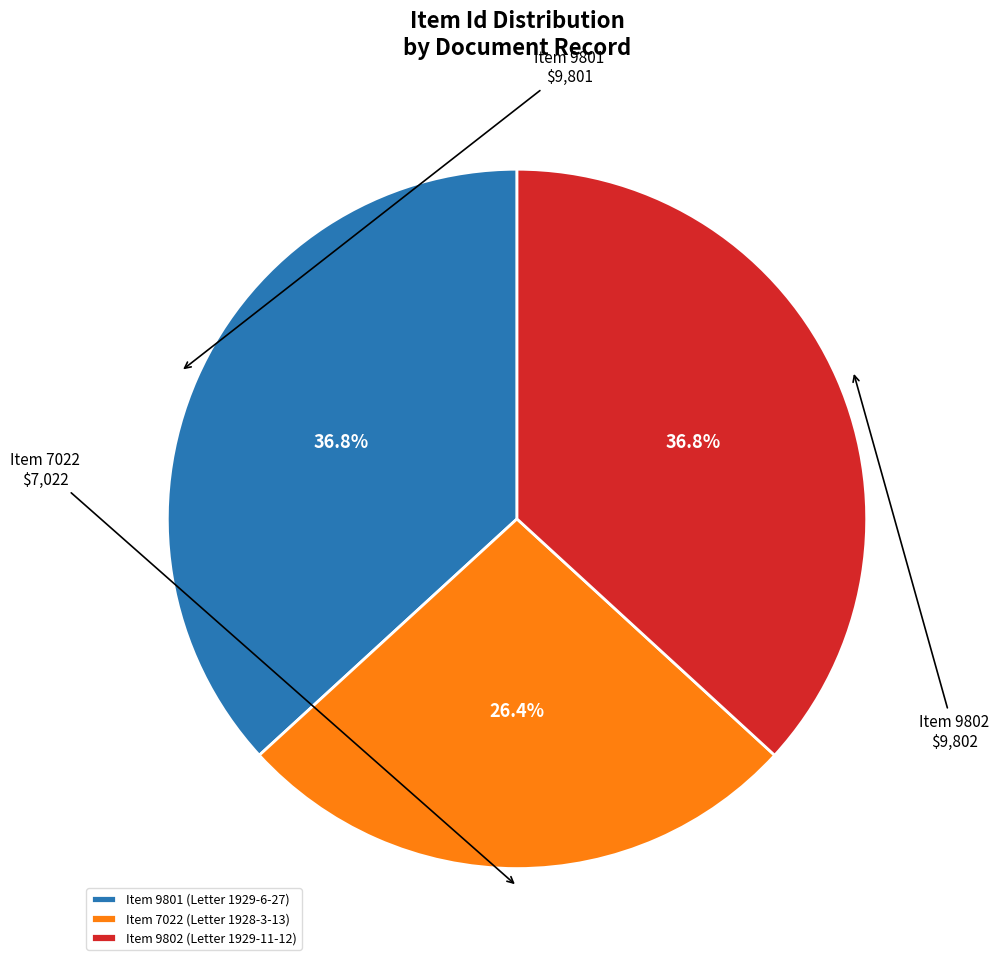

Which slice is the smallest?

Item 7022 (Letter 1928-3-13)